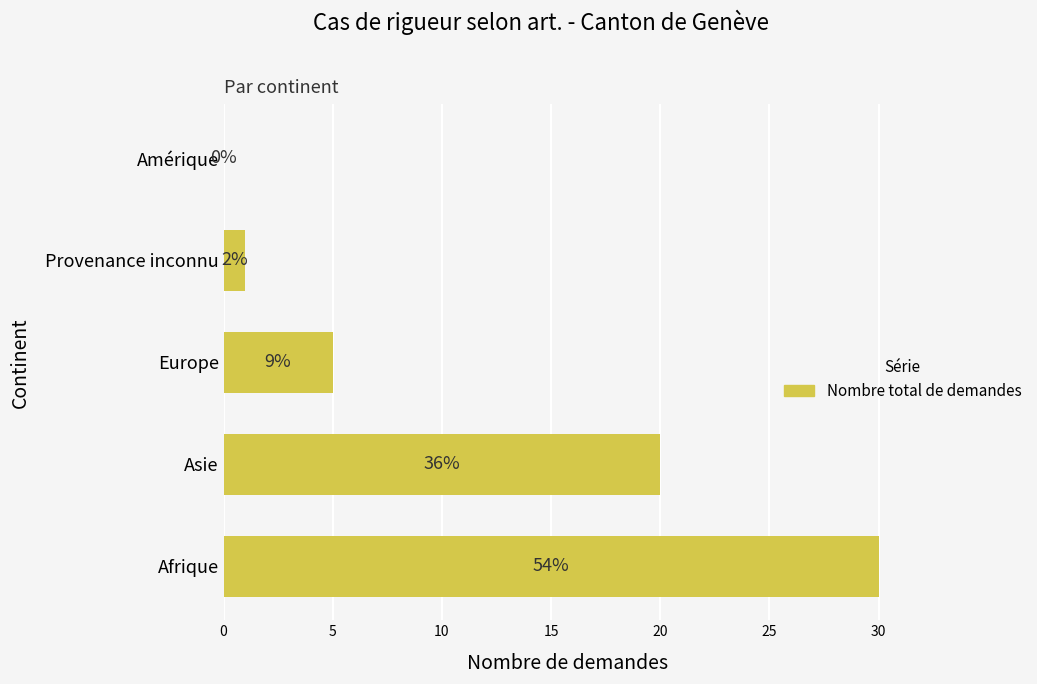

Are the bars horizontal?

Yes